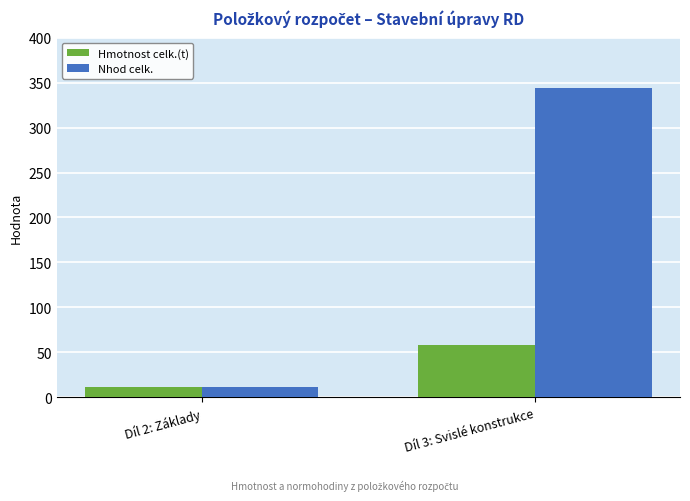

What is the greatest value displayed?

344.1